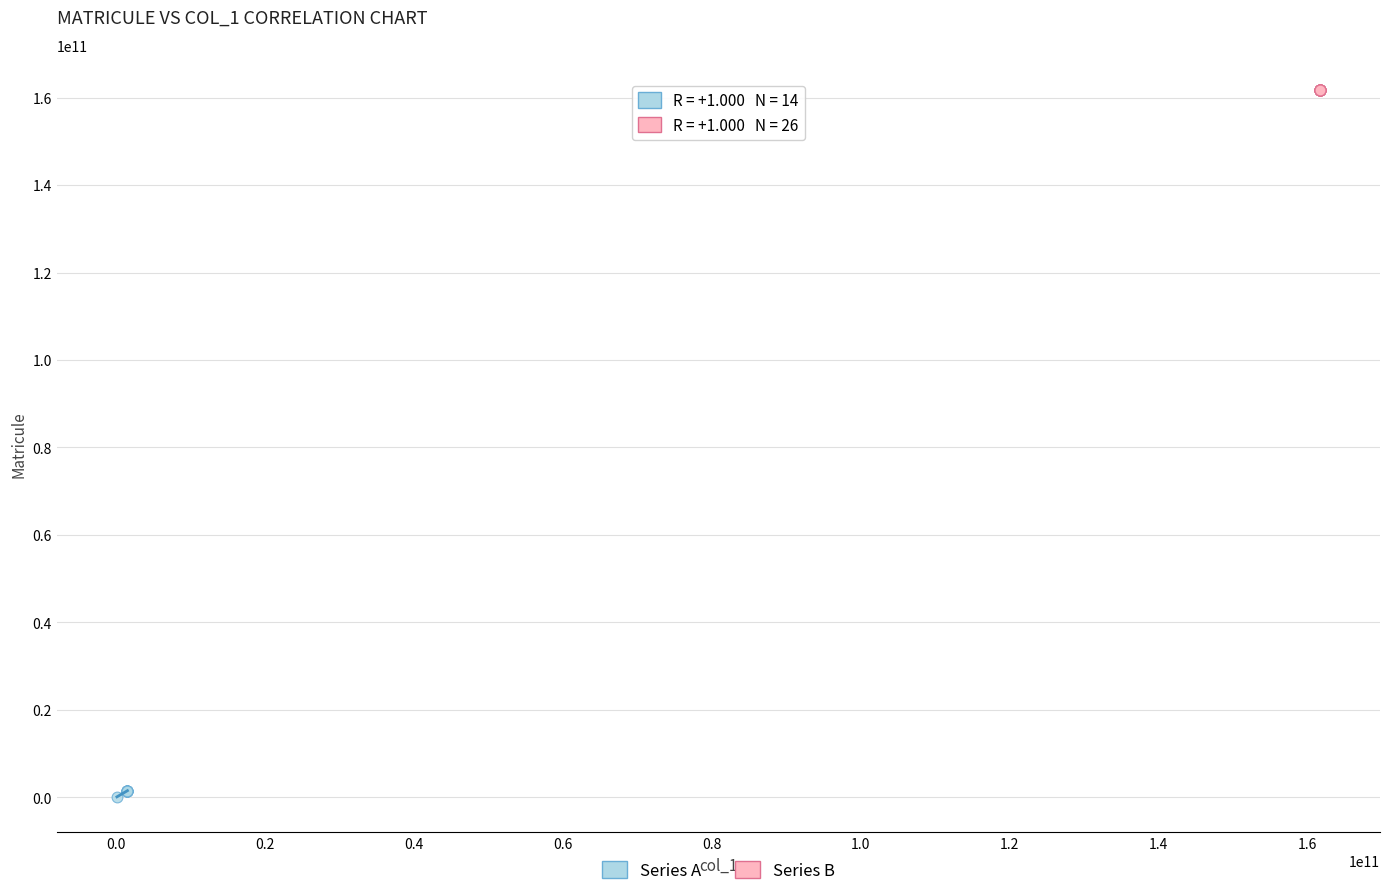

Which series contains the lowest Y value?

Series A